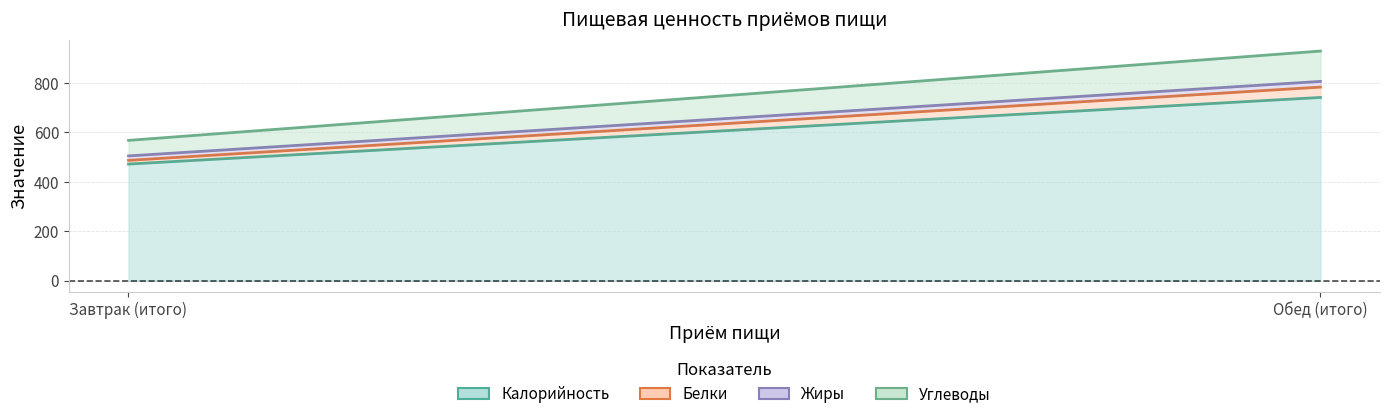

What is the difference between the highest and lowest values at Обед (итого)?

719